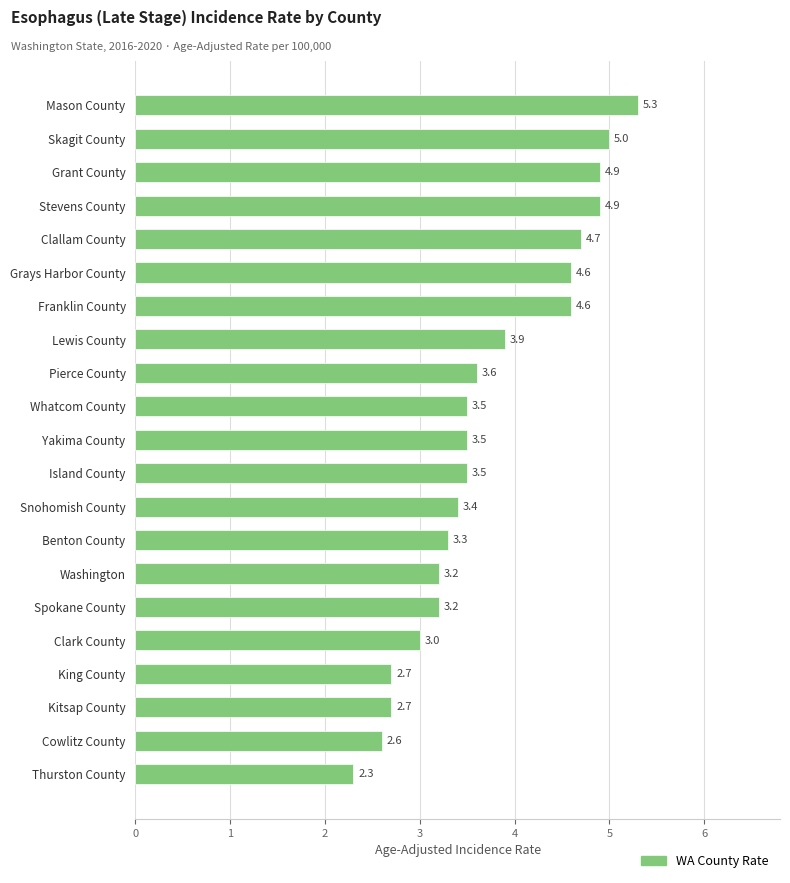

The chart shows a value of 3.5 at Island County. True or false?

True